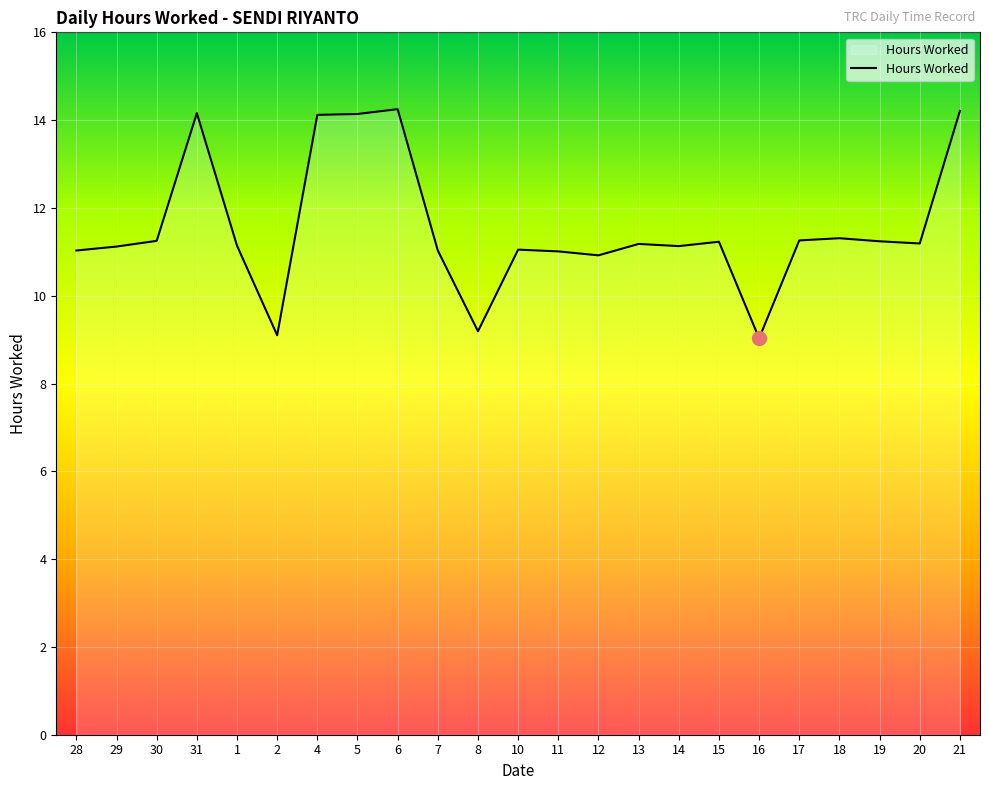

What is the minimum value shown in the chart?

9.0